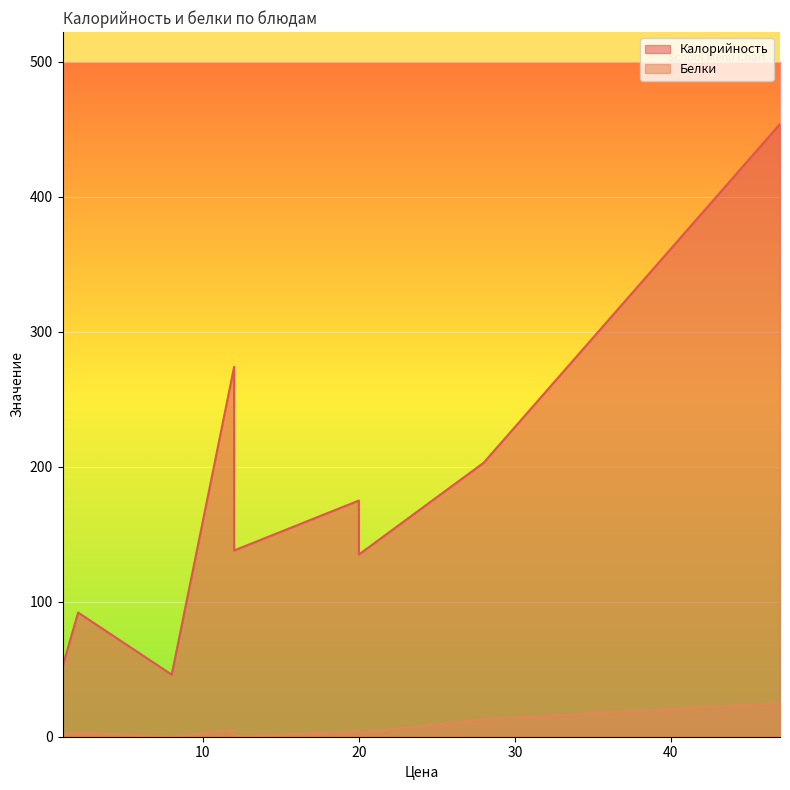

What are all the series names shown in the legend?

Калорийность, Белки